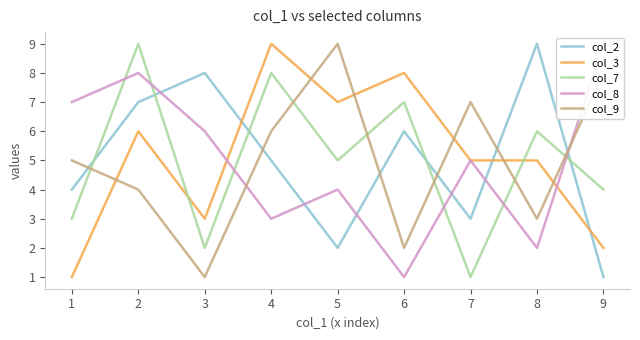

What are all the series names shown in the legend?

col_2, col_3, col_7, col_8, col_9